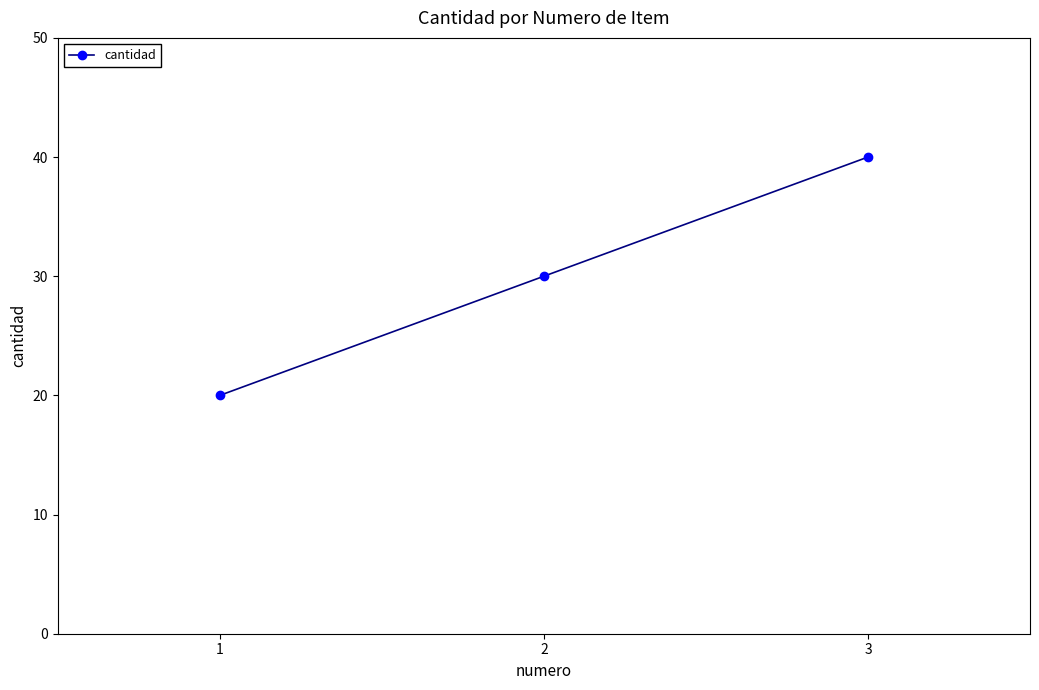

The value at 1 is 27. True or false?

False